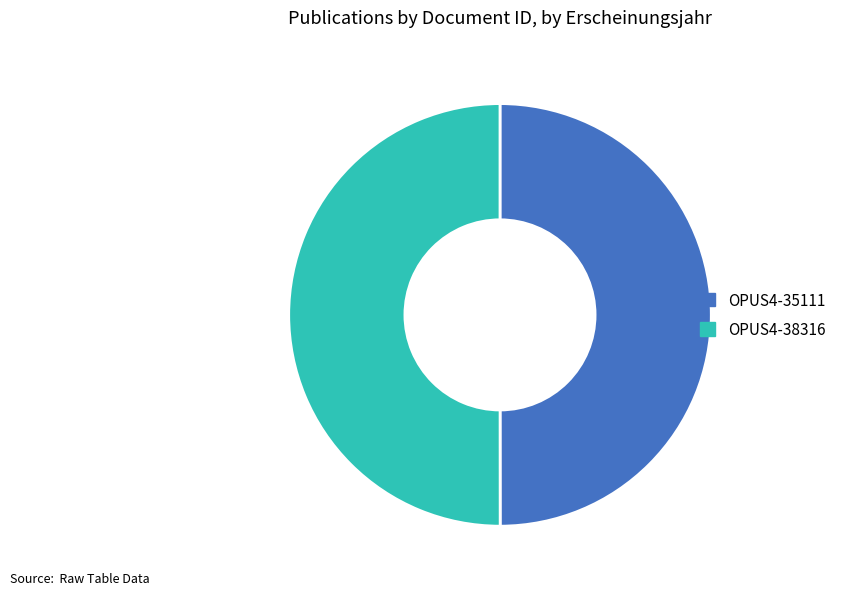

Is it true that OPUS4-35111 is 56% of the pie?

False